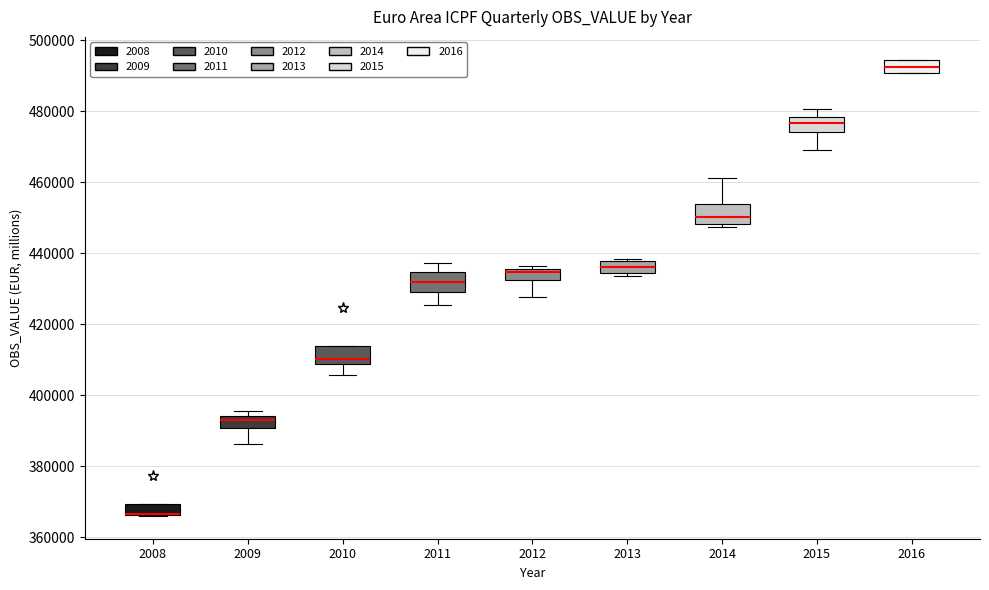

Where does the median line of the box at x = 2016 sit on the y-axis? The values are not printed on the chart, so give them approximately, as read against the axis.

492000